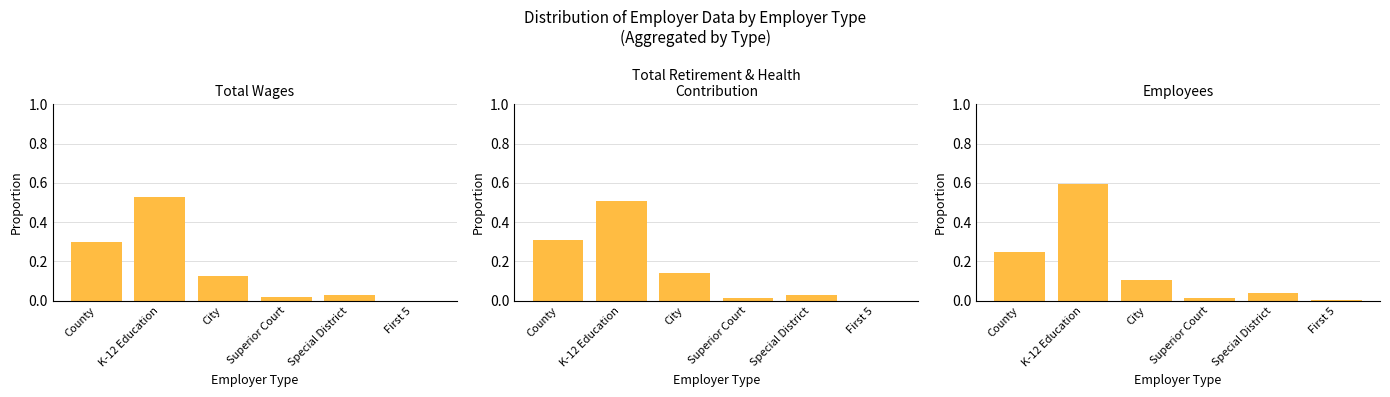

What is the label of the 4th bar from the left?

Superior Court